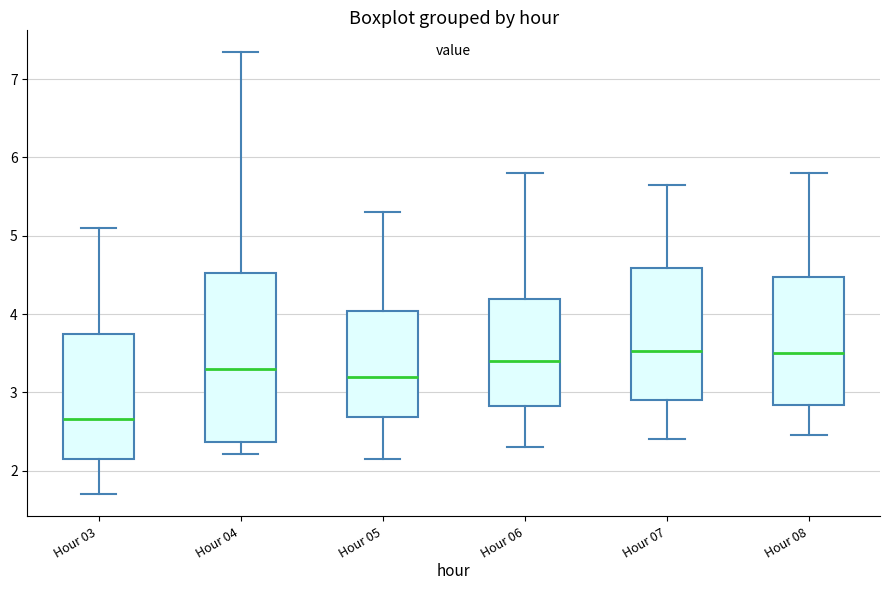

Where does the lower whisker of the box for Hour 08 end on the y-axis? The values are not printed on the chart, so give them approximately, as read against the axis.

2.5